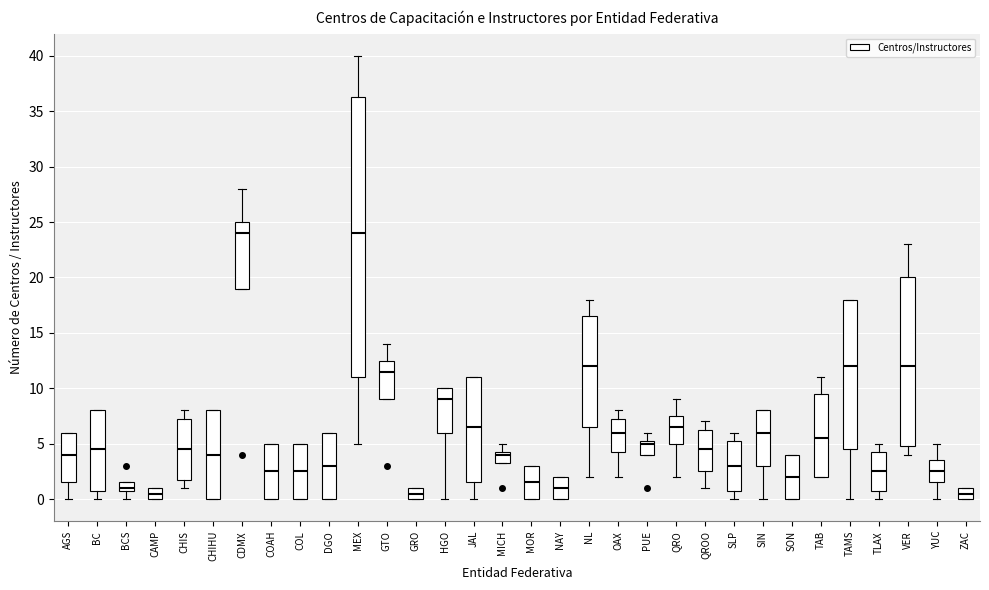

Where is the upper edge of the box for COAH on the y-axis? The values are not printed on the chart, so give them approximately, as read against the axis.

5.0